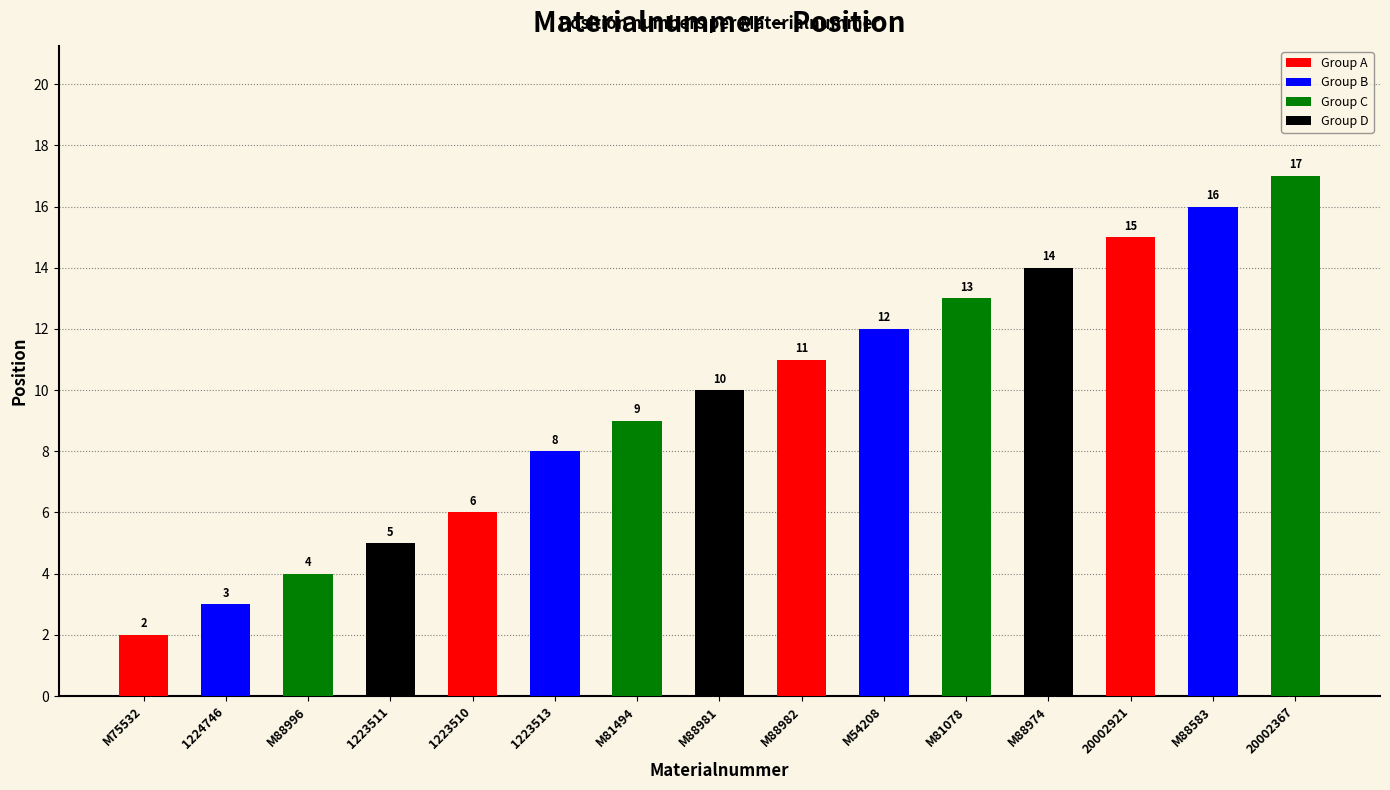

What is the ratio of the value at M88974 to the value at M88996?

3.5